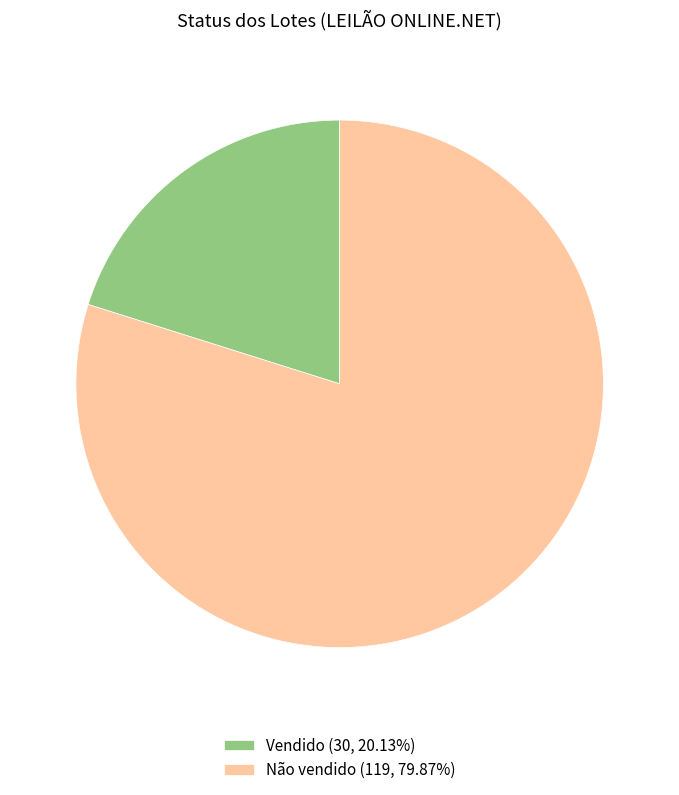

Which slice is the largest?

Não vendido